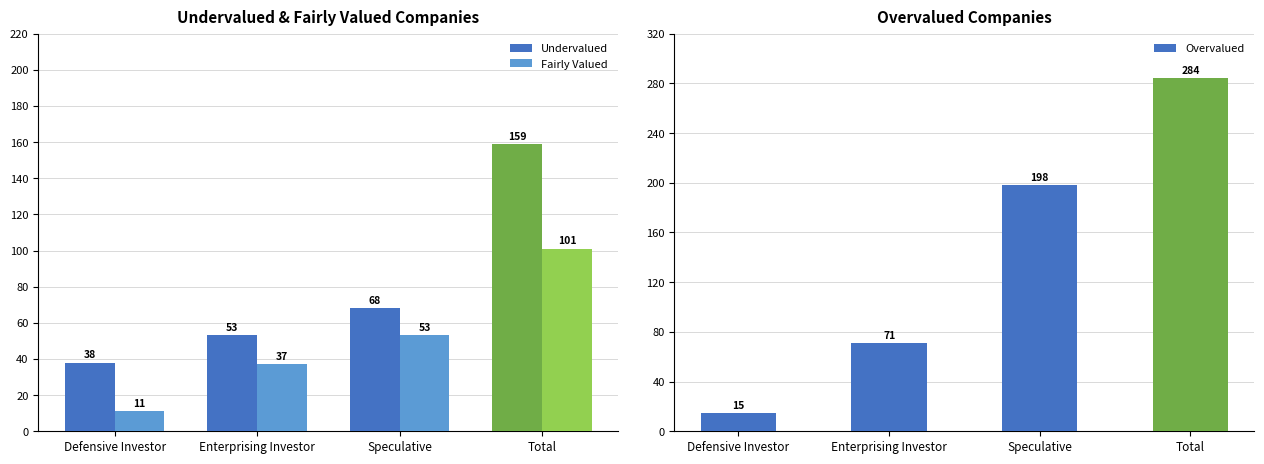

At Speculative, list the series in order from largest to smallest.

Overvalued, Undervalued, Fairly Valued